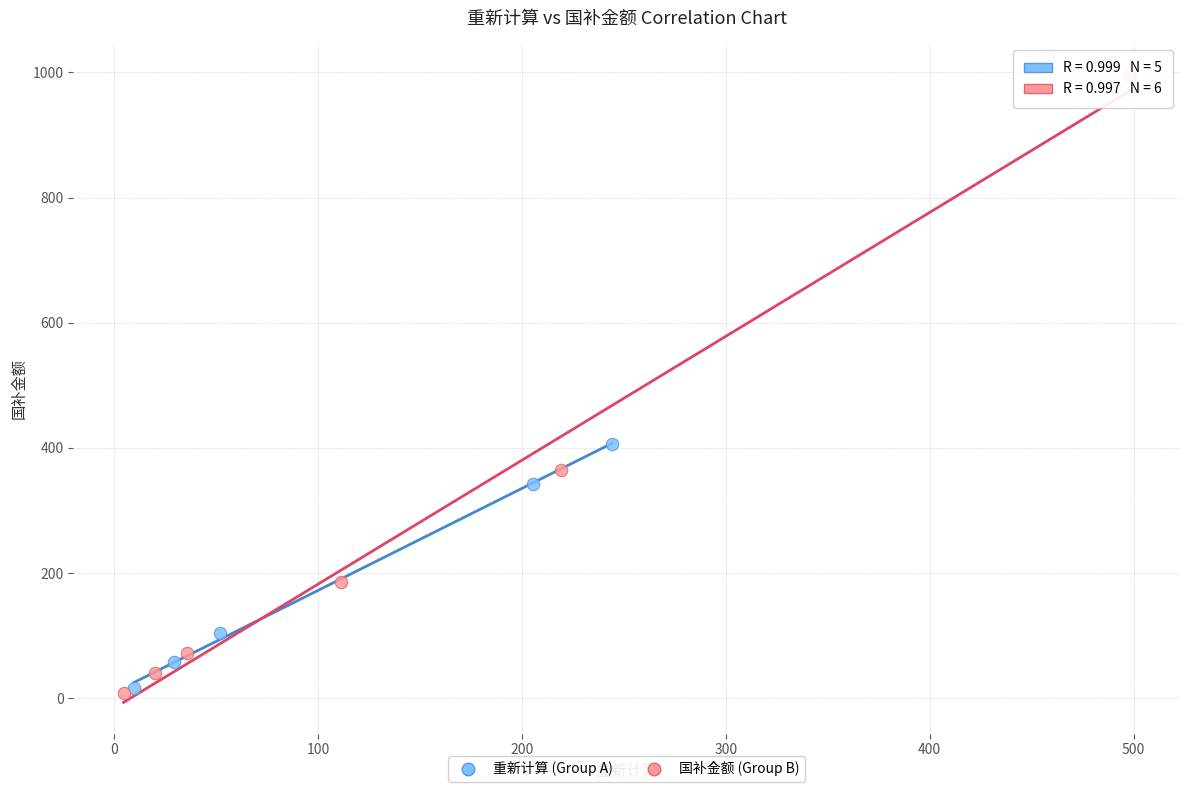

Which series contains the highest Y value?

国补金额 (Group B)